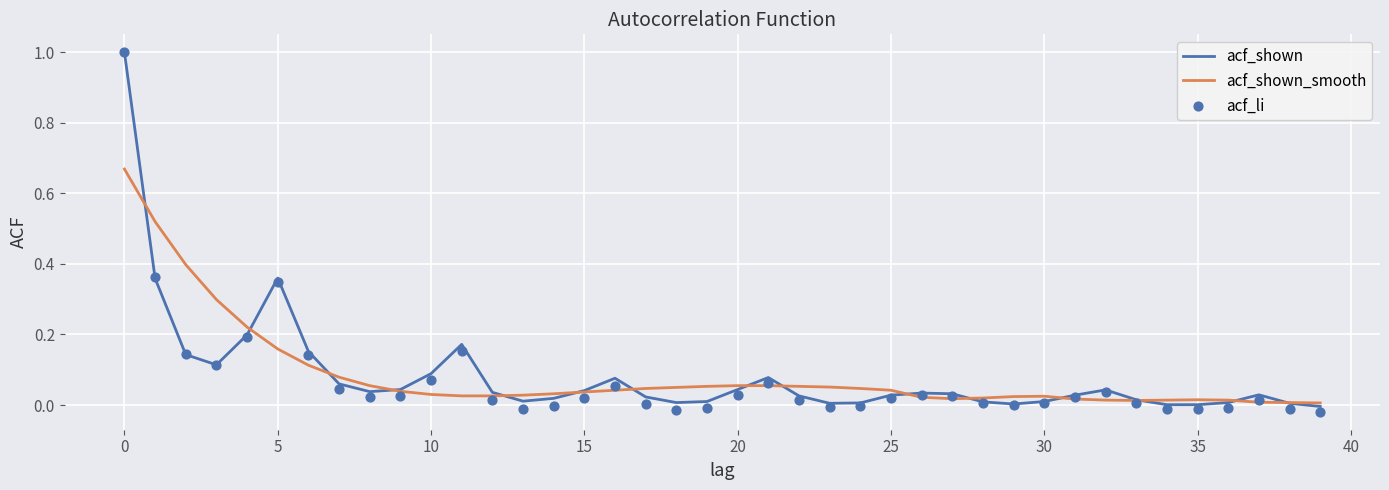

Which series reaches the maximum Y coordinate?

acf_shown